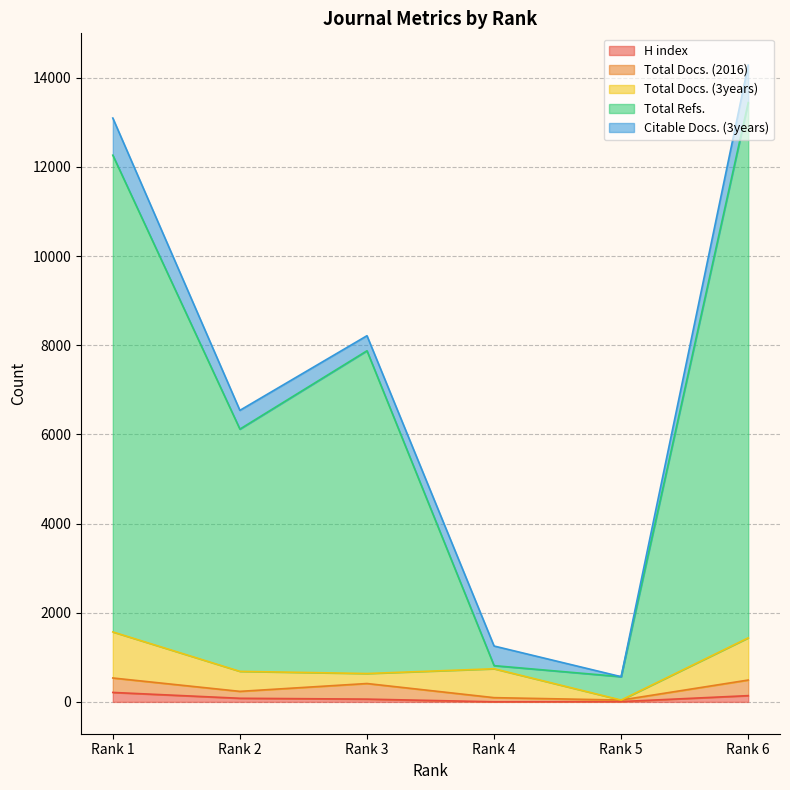

Which series has the widest spread of values?

Total Refs.